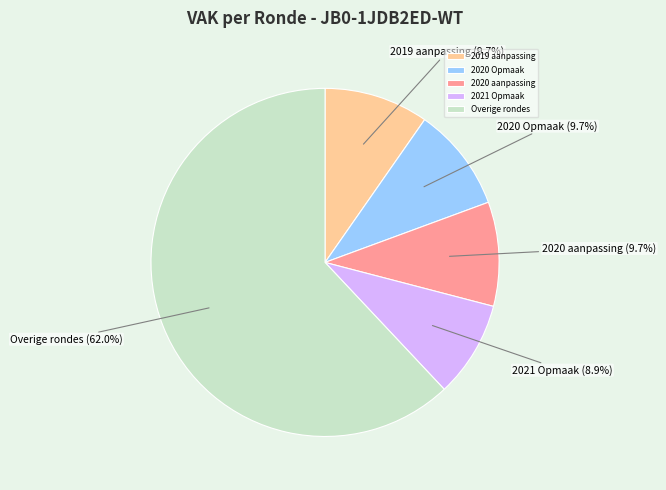

Which category has the biggest portion of the pie?

Overige rondes